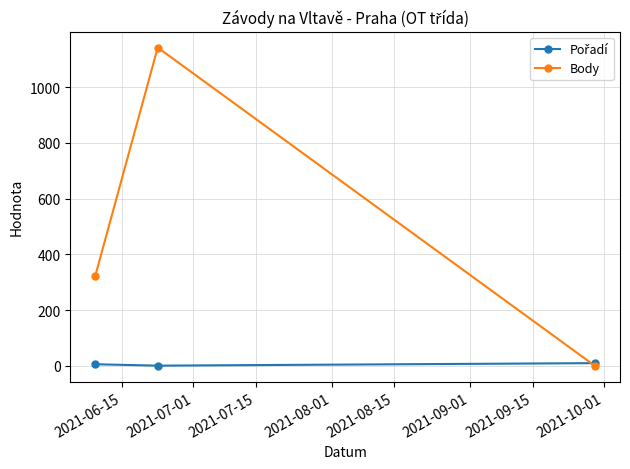

What is the maximum value shown in the chart?

1142